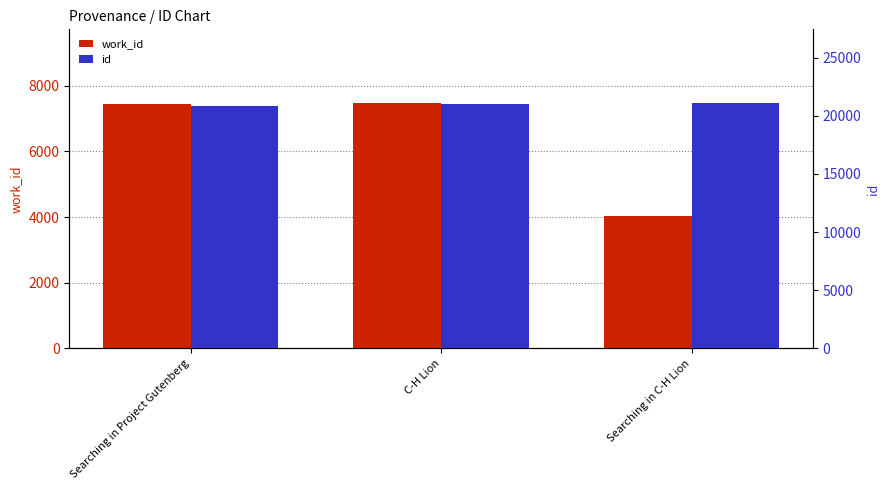

What is the value of the work_id bar at the 3rd from the left?

4040